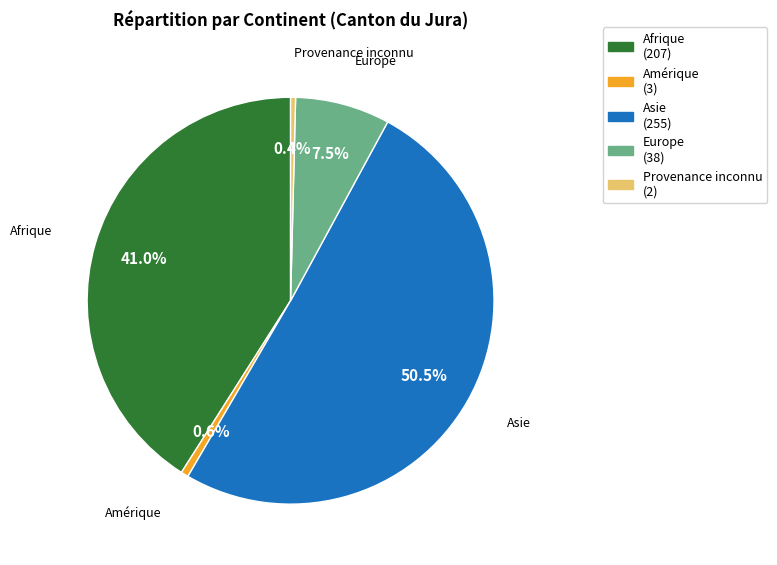

How many segments does this pie chart have?

5